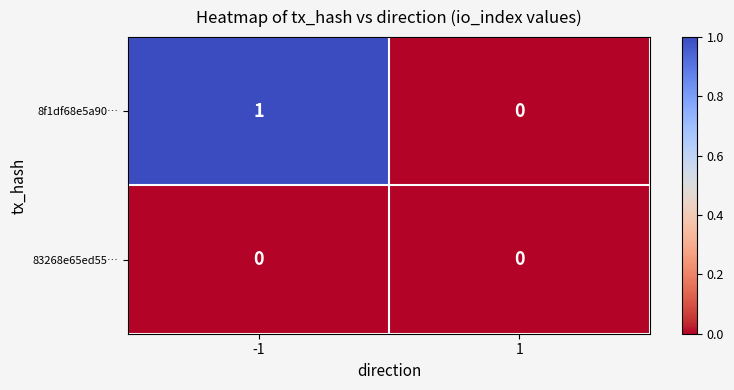

List the series in order of their overall mean, highest first.

8f1df68e5a90…, 83268e65ed55…